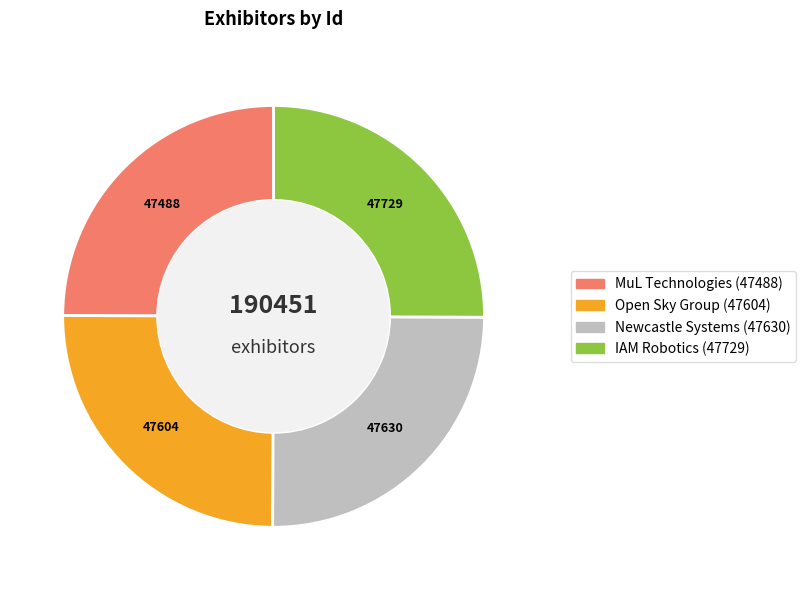

Count the number of slices in the pie.

4